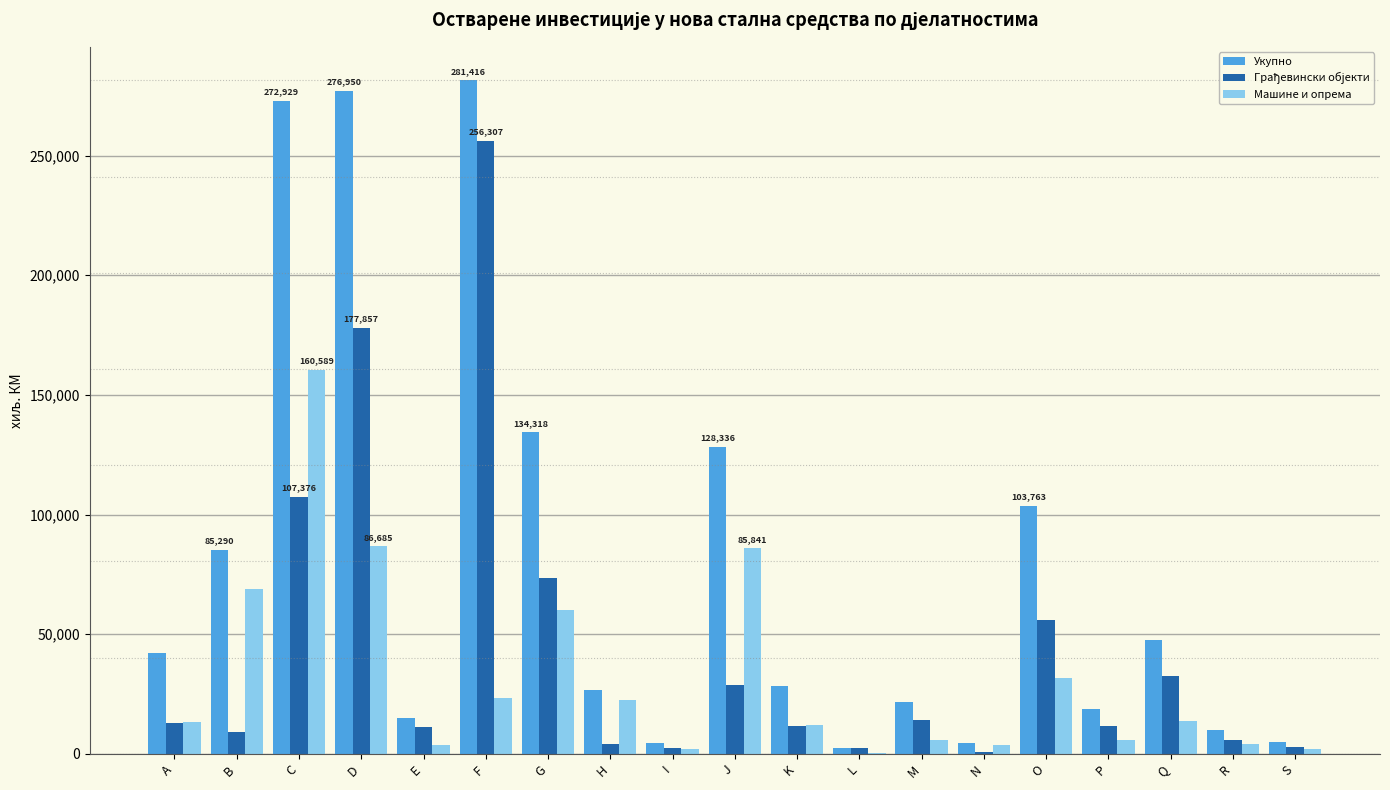

The Укупно series shows 42352 at A. True or false?

True